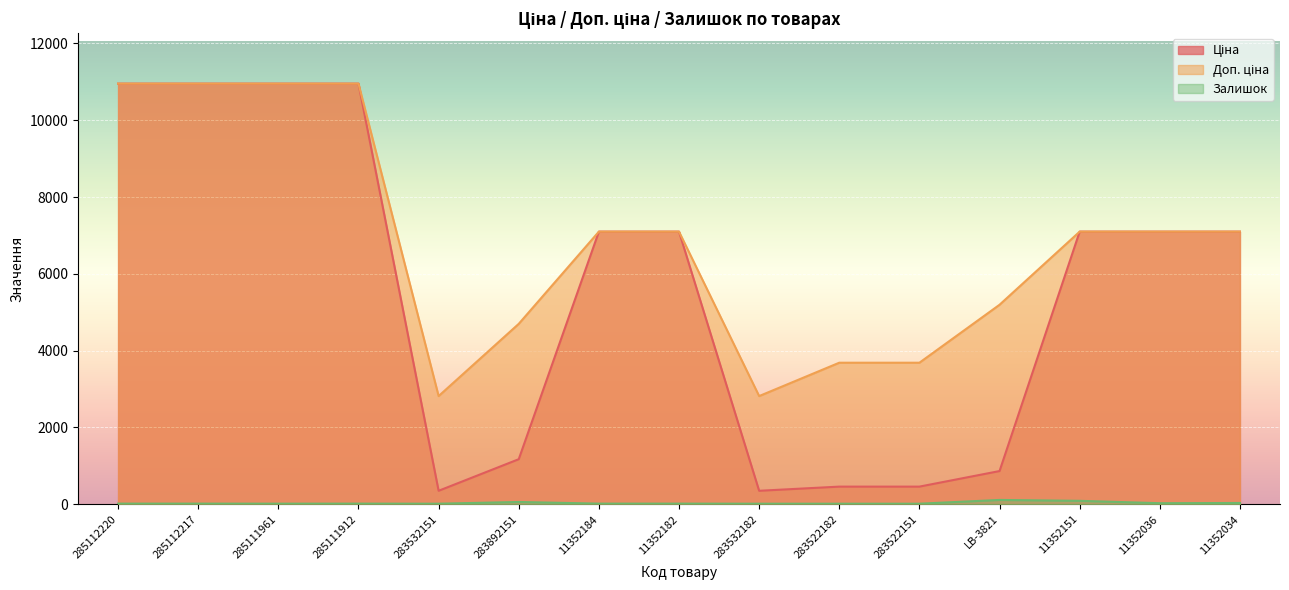

List the labels in order of Ціна value, smallest first.

283532151, 283532182, 283522182, 283522151, LB-3821, 283892151, 11352184, 11352182, 11352151, 11352036, 11352034, 285112220, 285112217, 285111961, 285111912